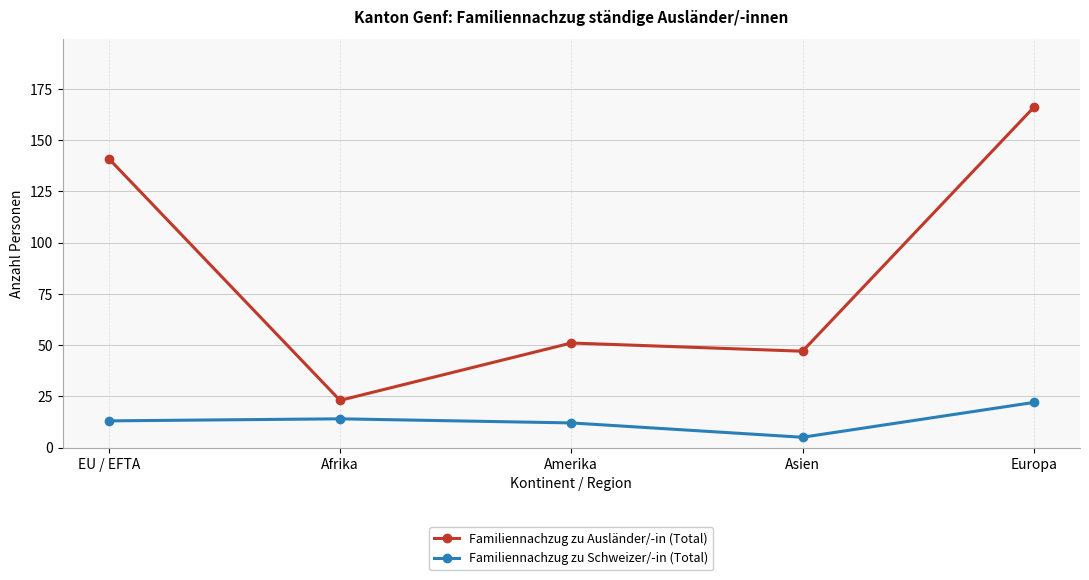

What is the difference between the highest and lowest values at EU / EFTA?

128